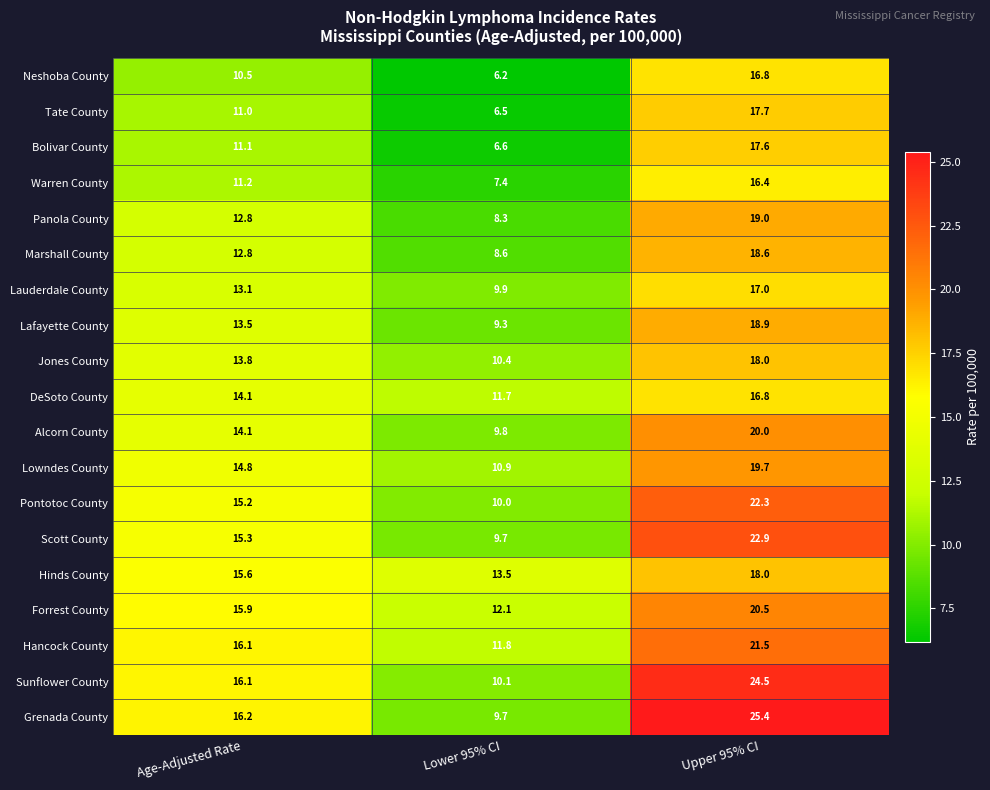

At which label does Forrest County first exceed 15?

Age-Adjusted Rate